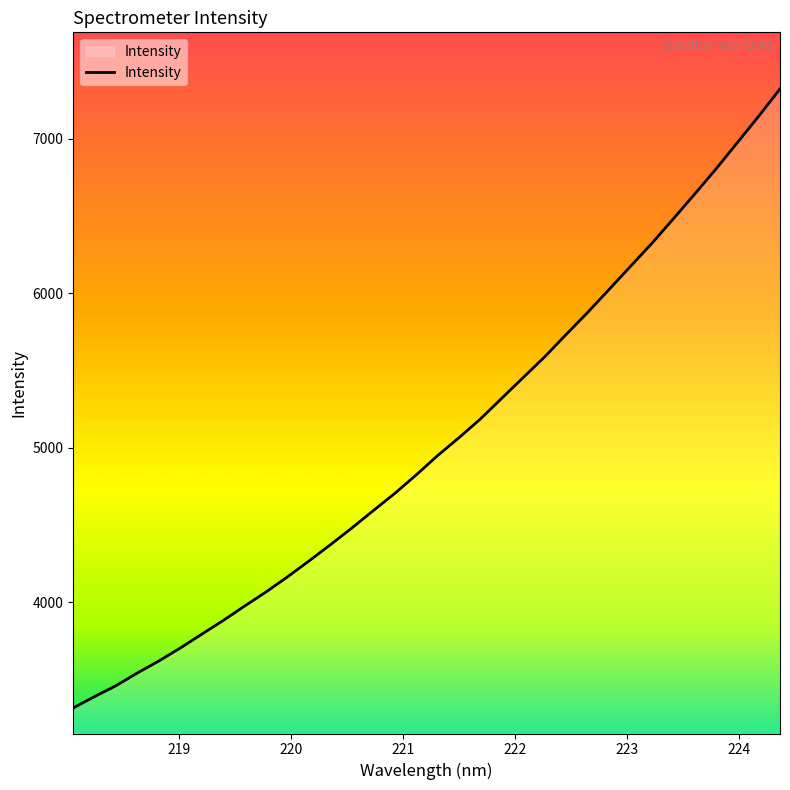

Count the number of values greater than 4948.

17